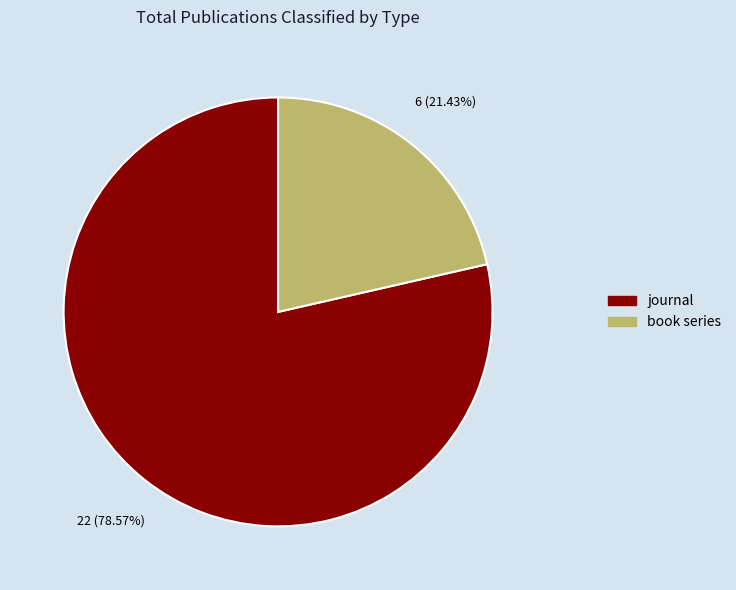

Does any single category account for the majority?

Yes